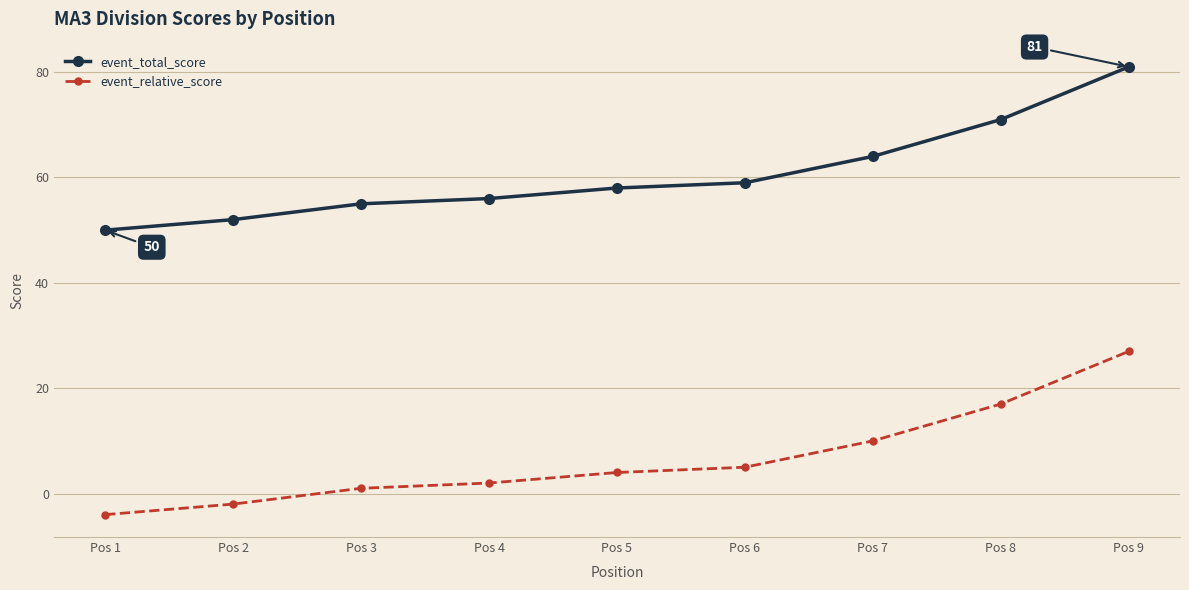

The value of event_relative_score at Pos 9 is 16. True or false?

False